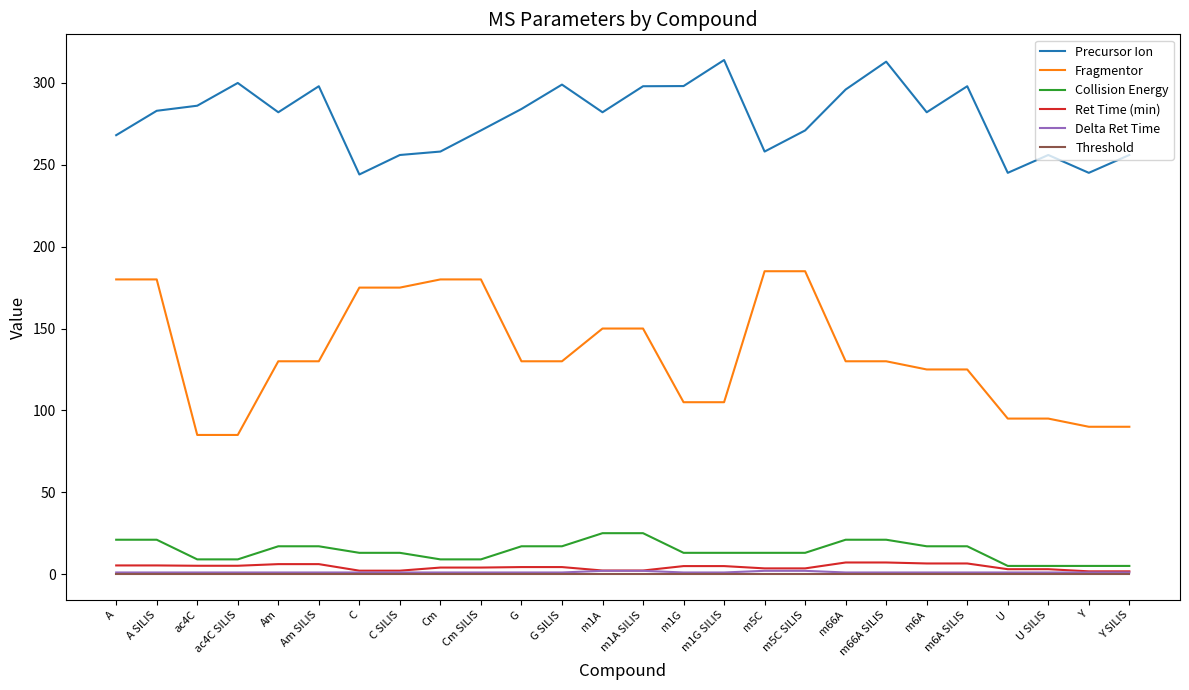

What is the difference between the second highest and second lowest values in the Ret Time (min) series?

5.4